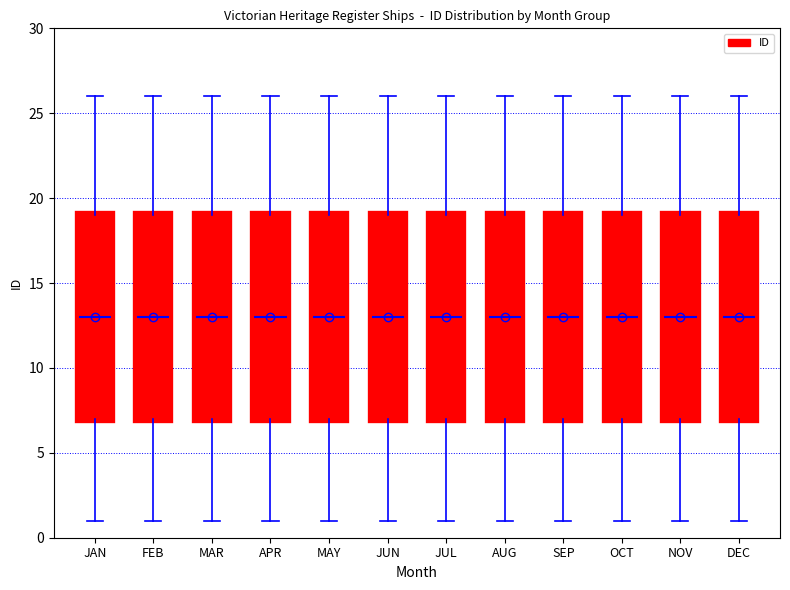

Where is the lower edge of the box for AUG on the y-axis? The values are not printed on the chart, so give them approximately, as read against the axis.

7